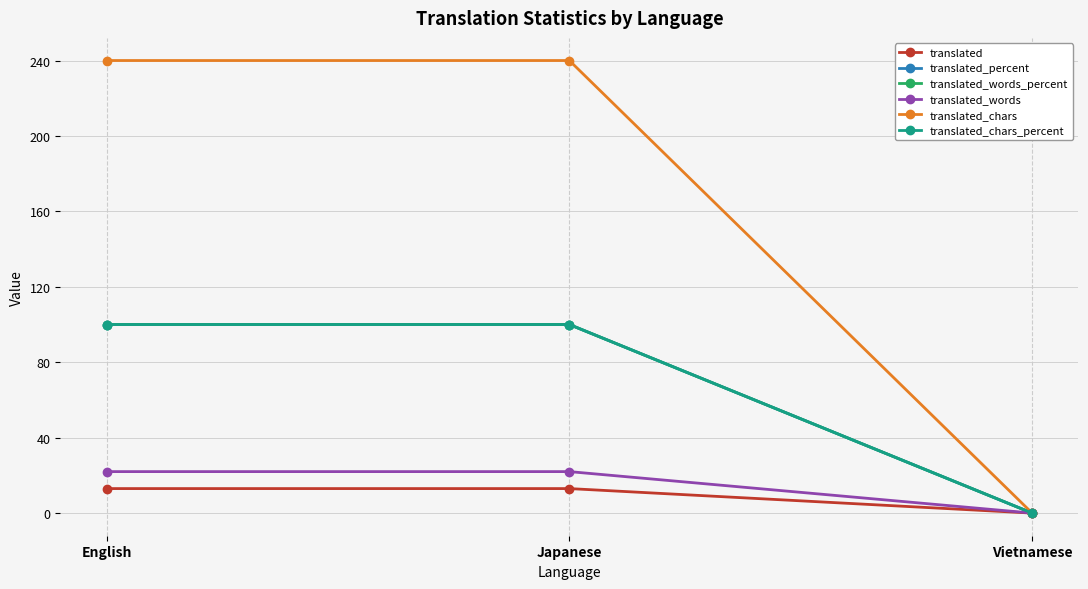

At which label is translated_words closest to 11?

English